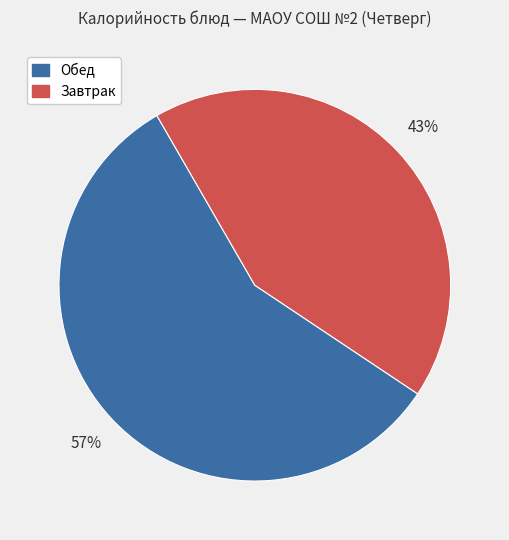

To the nearest percent, what is the average slice percentage?

50%